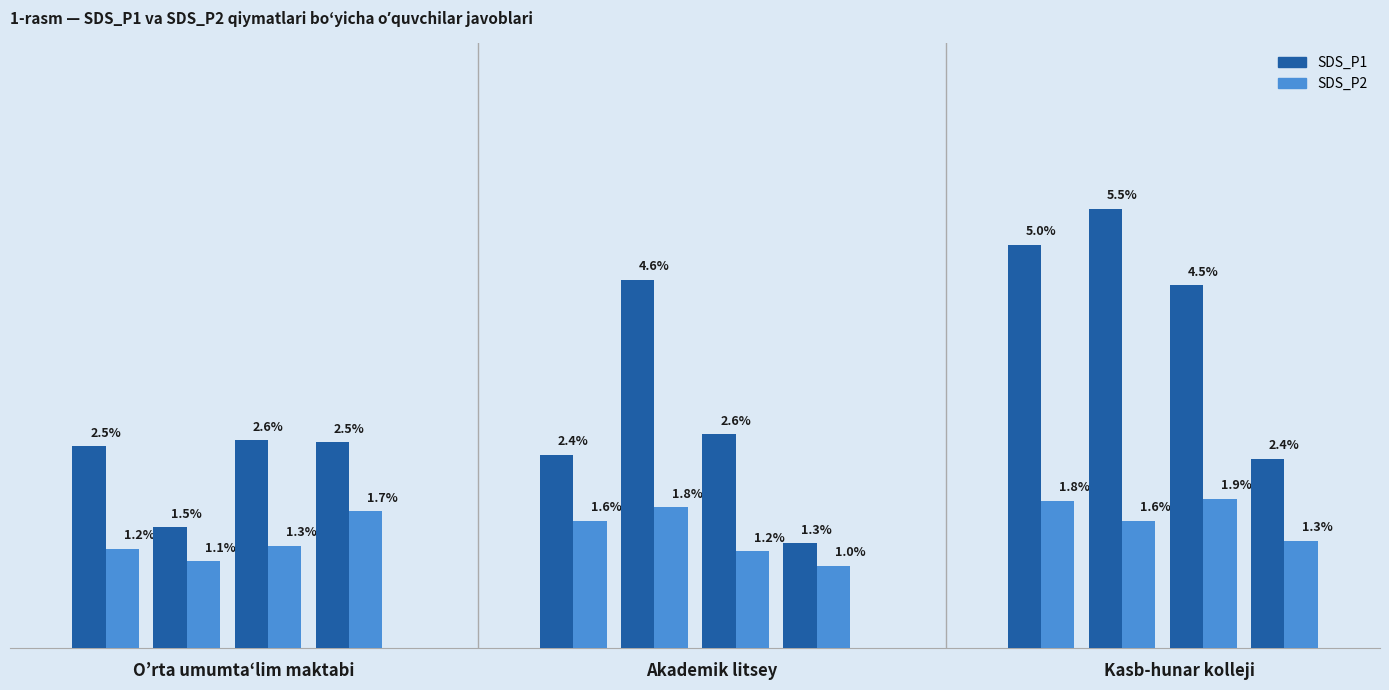

Rank the categories by SDS_P1 value from lowest to highest.

7, 1, 11, 4, 0, 3, 2, 6, 10, 5, 8, 9